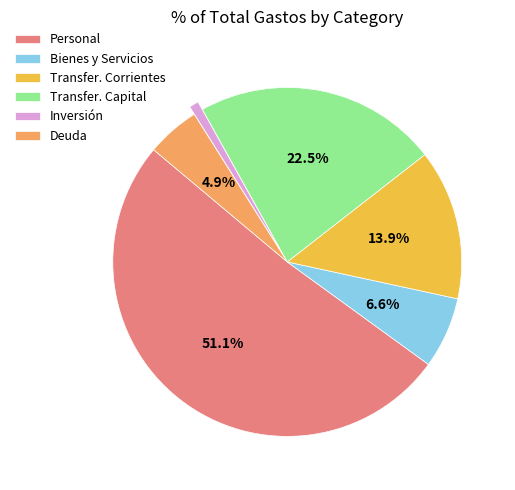

Does Personal represent more than half of the total?

Yes